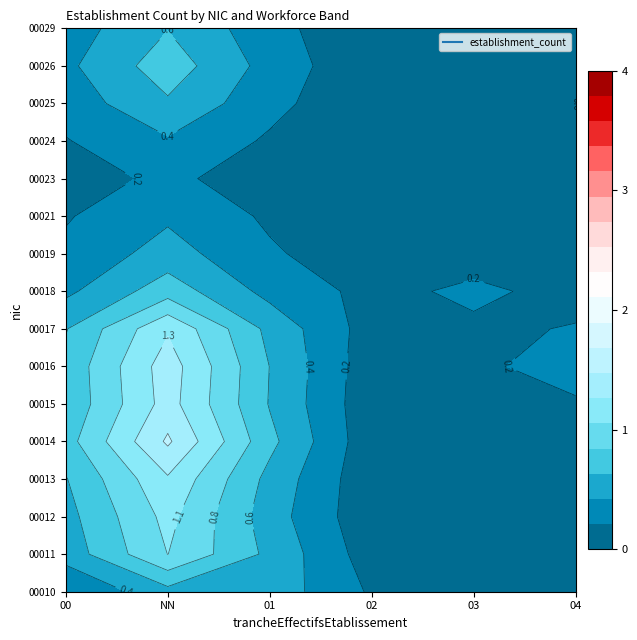

Rank the series by their maximum value, from lowest to highest.

00023, 00010, 00018, 00019, 00021, 00024, 00025, 00029, 00012, 00013, 00015, 00026, 00011, 00016, 00017, 00014